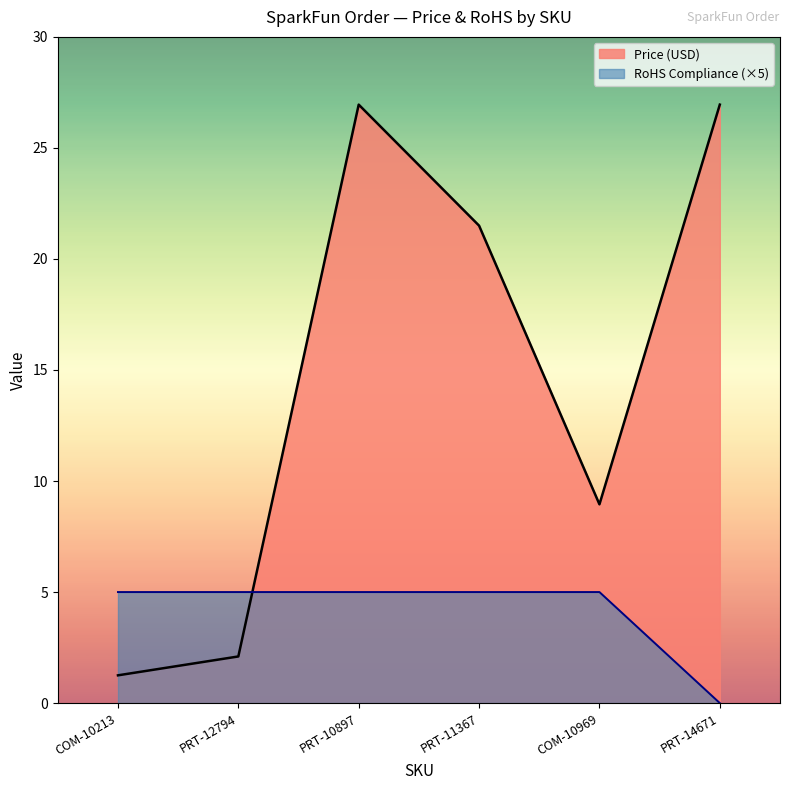

Which label corresponds to the smallest value in the chart?

PRT-14671